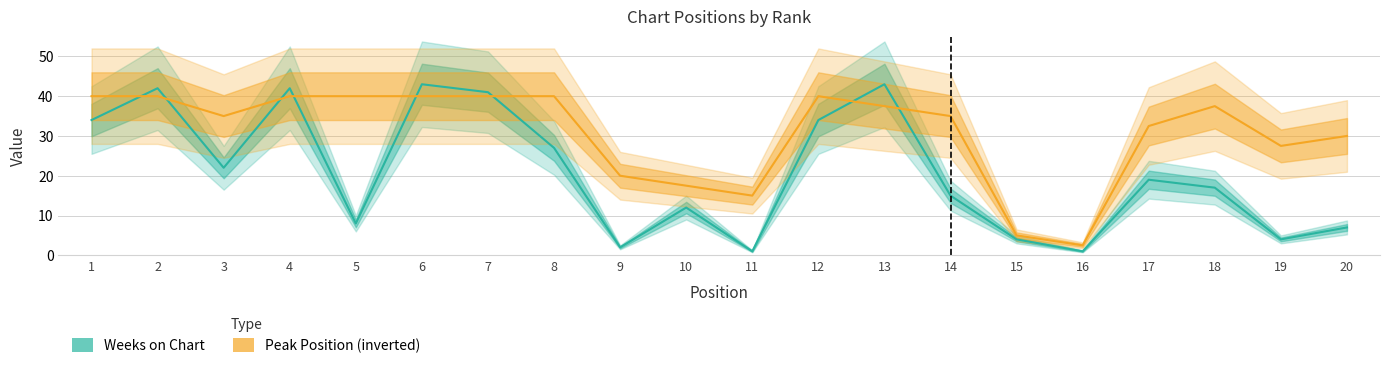

Which series has the largest total across all categories?

Peak Position (inverted)